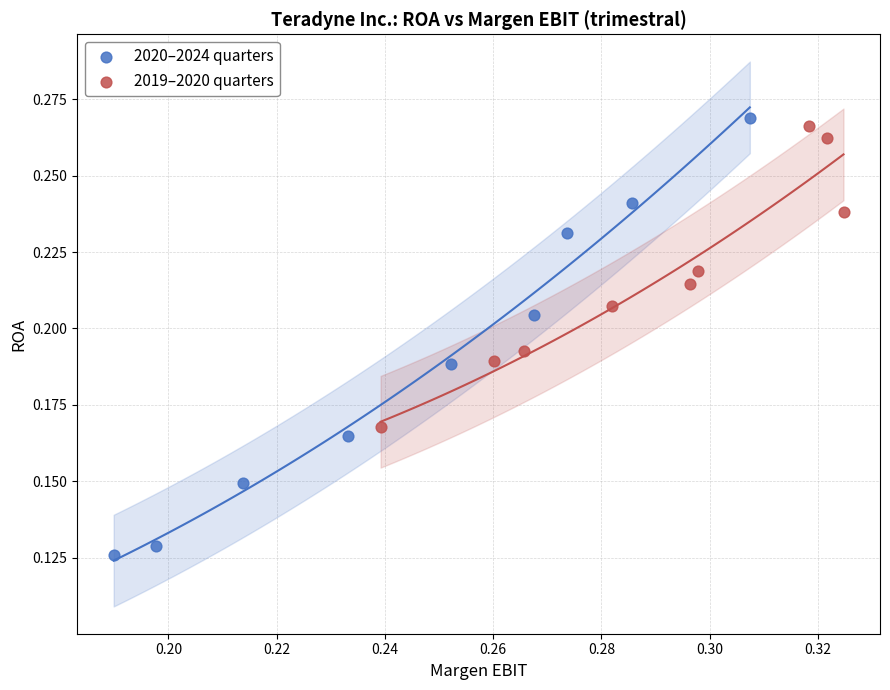

What are all the series names shown in the legend?

2020–2024 quarters, 2019–2020 quarters